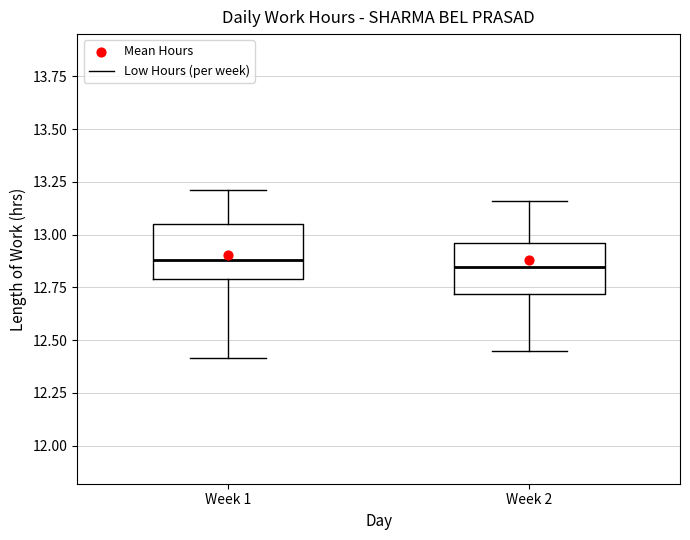

Where does the upper whisker of the box for Week 2 end on the y-axis? The values are not printed on the chart, so give them approximately, as read against the axis.

13.15